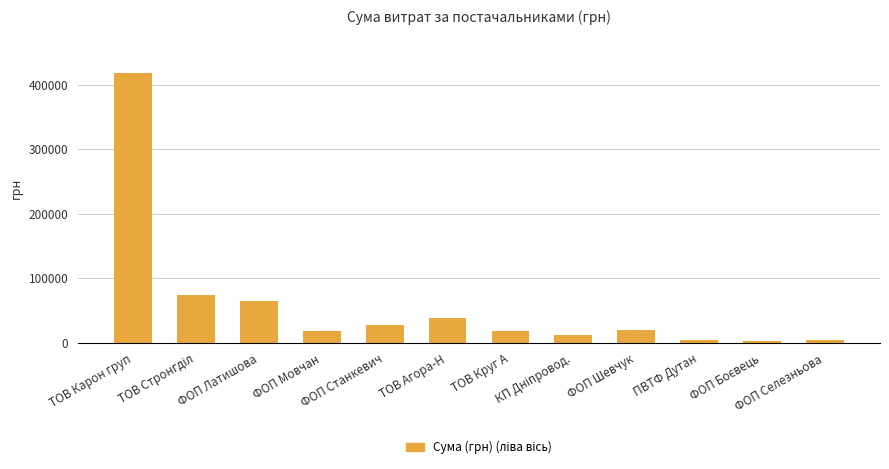

What is the difference between the maximum and minimum values?

413784.7